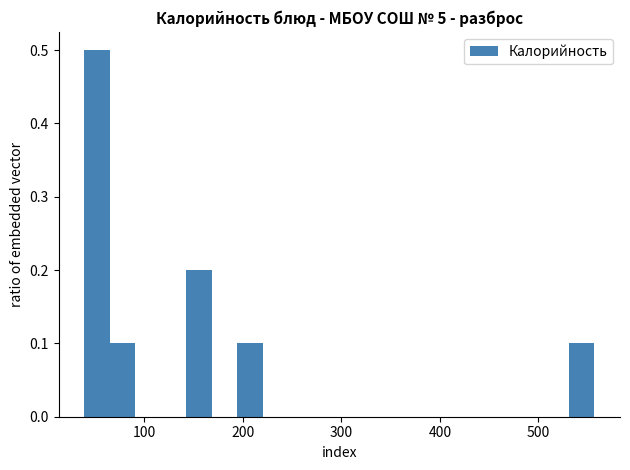

Read against the x-axis, roughly where is the centre of the tallest bar?

50